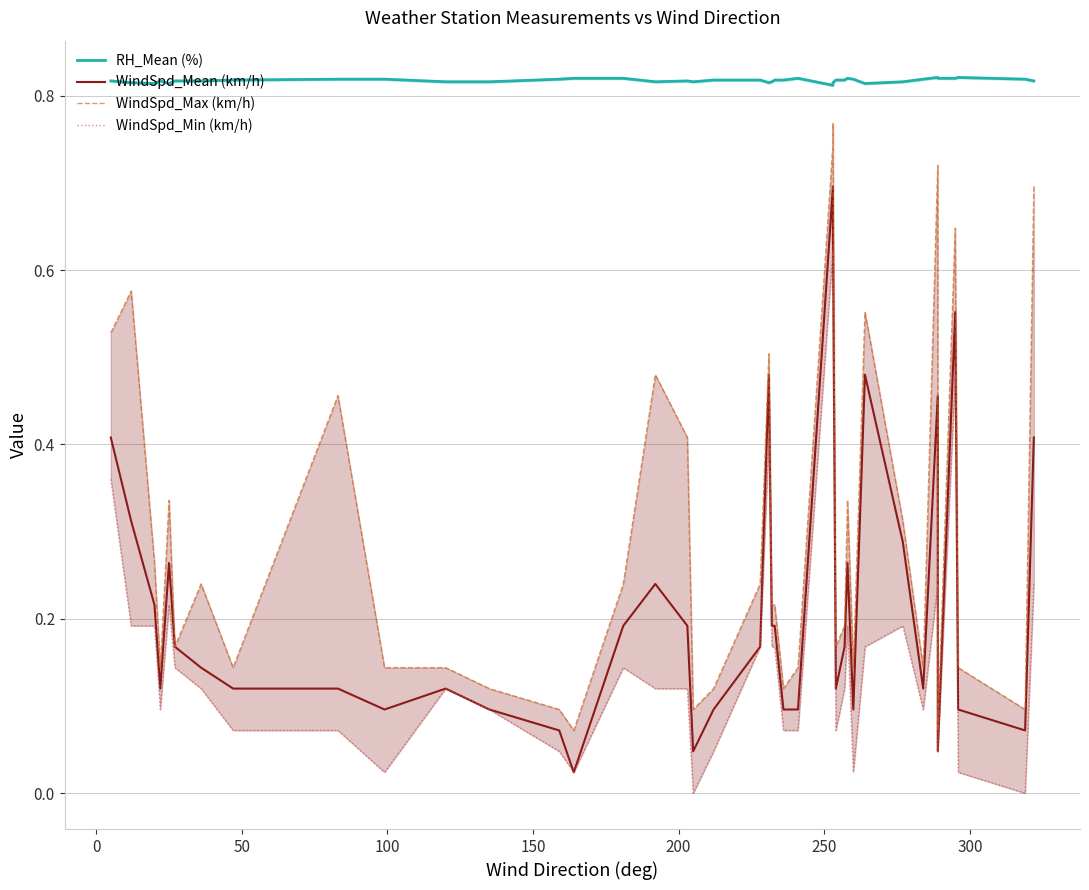

What is the value of the WindSpd_Max (km/h) point at the 37th from the left?

0.6